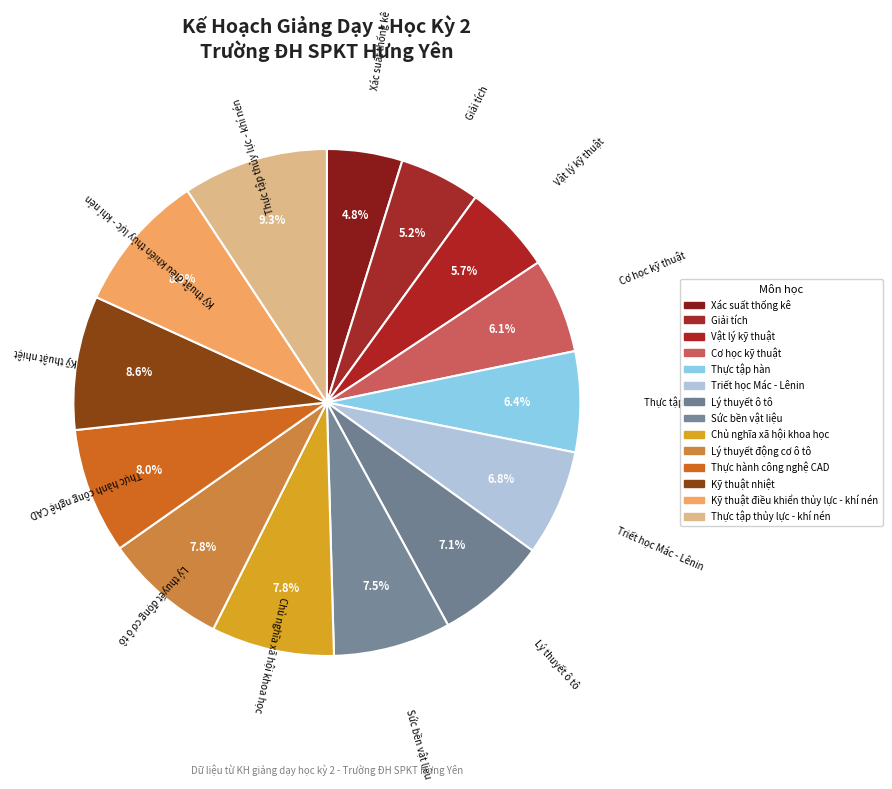

How many segments does this pie chart have?

14